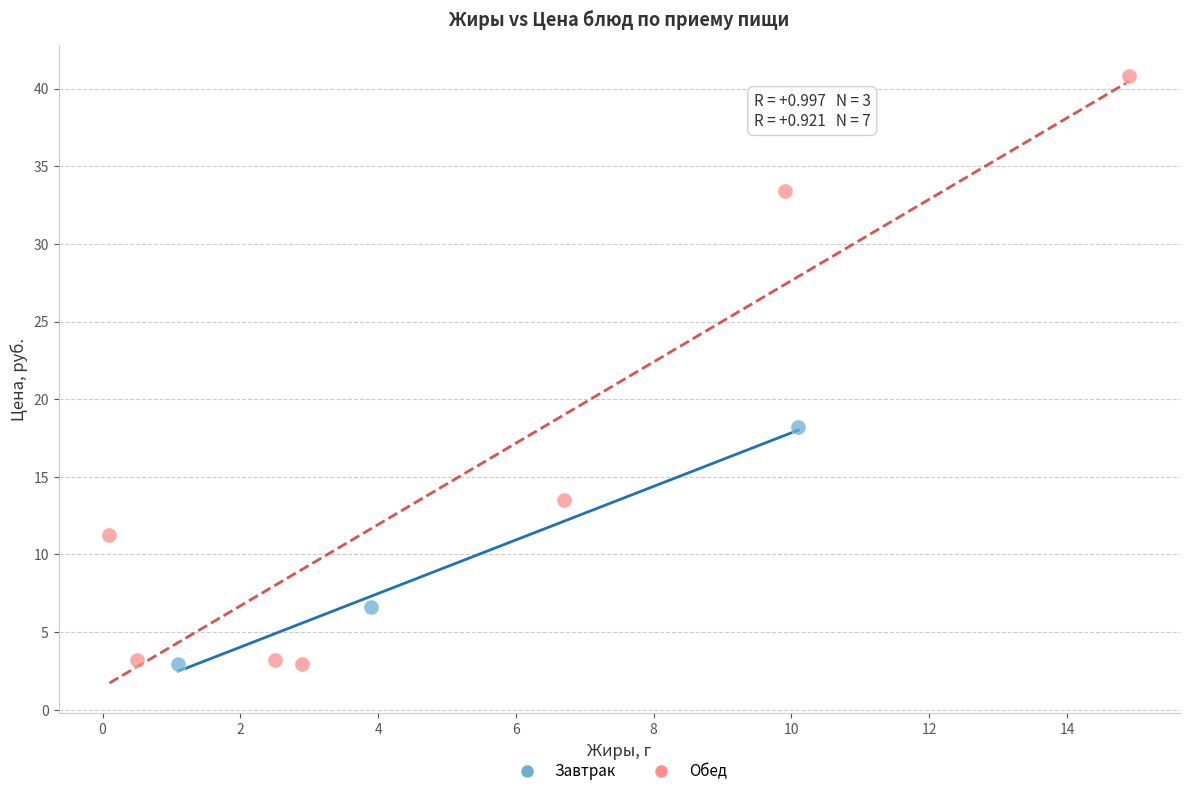

Which series reaches the maximum Y coordinate?

Обед